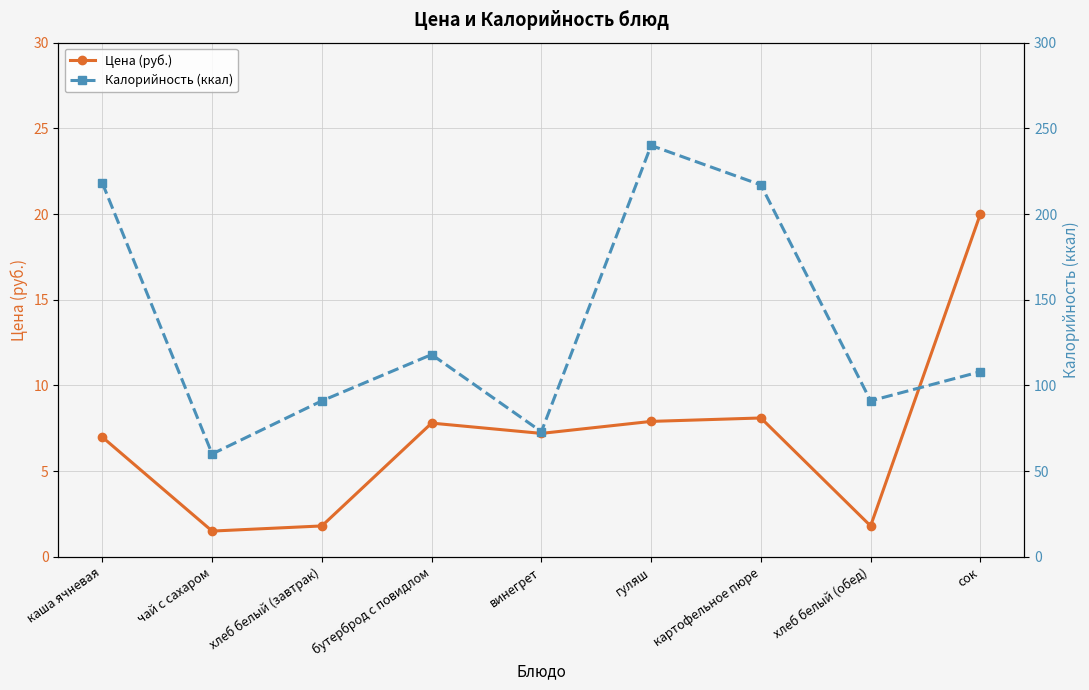

Reading right to left, transcribe all the data shown in this chart.

Цена (руб.): 20.0	1.8	8.1	7.9	7.2	7.8	1.8	1.5	7.0
Калорийность (ккал): 108.0	91.0	217.0	240.0	73.0	118.0	91.0	60.0	218.0